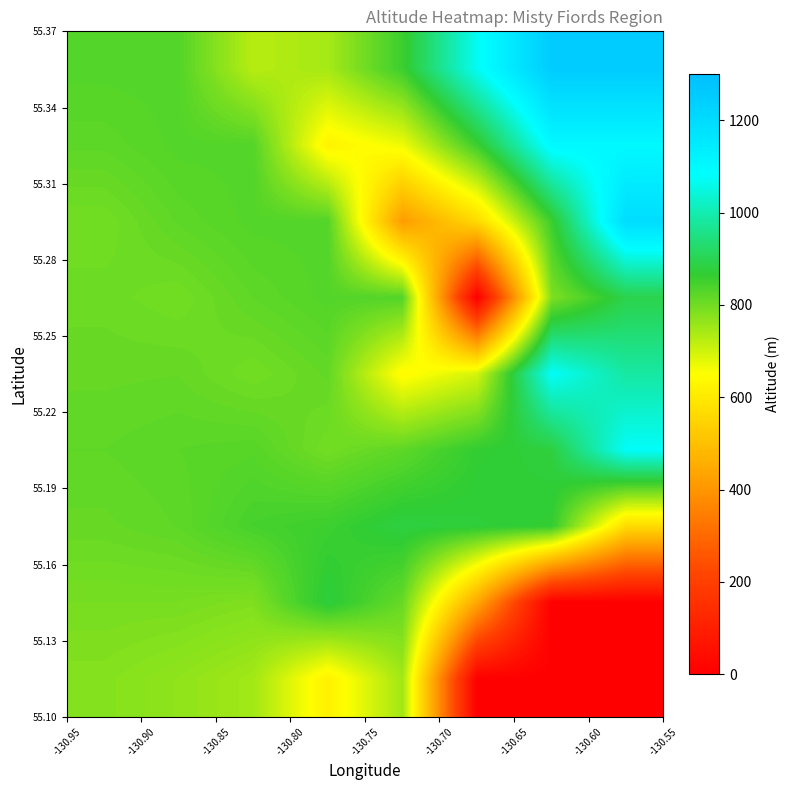

At how many categories does at least one series exceed 254?

8